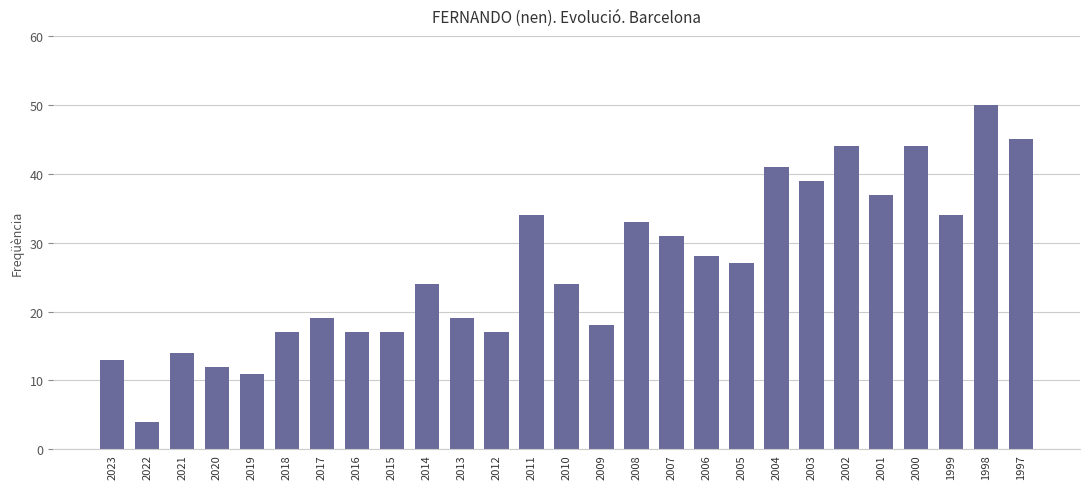

Reading left to right, what are all the values shown in this chart?

2023=13	2022=4	2021=14	2020=12	2019=11	2018=17	2017=19	2016=17	2015=17	2014=24	2013=19	2012=17	2011=34	2010=24	2009=18	2008=33	2007=31	2006=28	2005=27	2004=41	2003=39	2002=44	2001=37	2000=44	1999=34	1998=50	1997=45